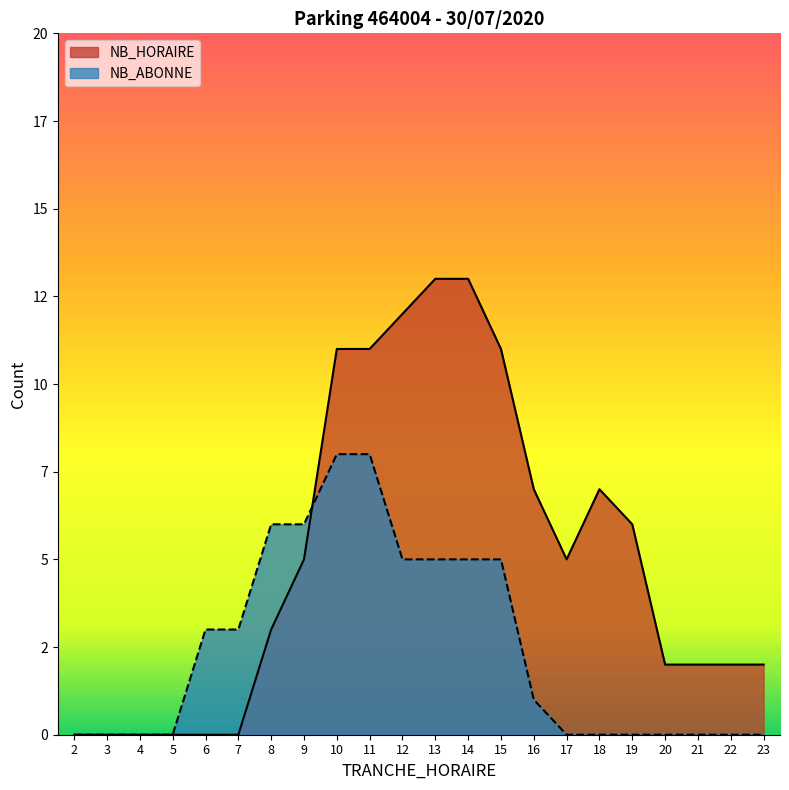

What is the total value across all series at 18?

7